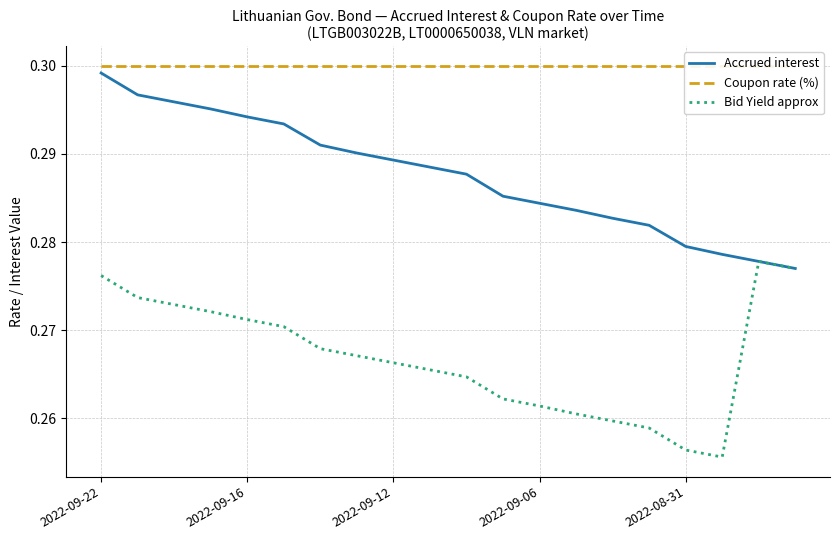

At which label does Coupon rate (%) reach its minimum?

2022-09-22